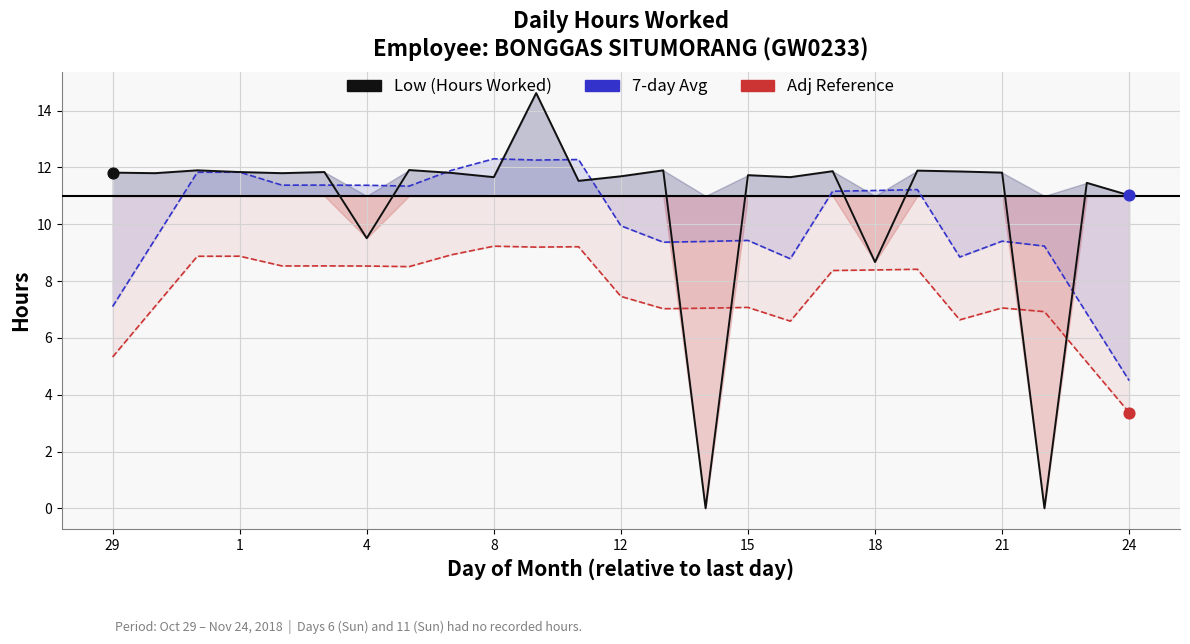

Which series has the largest total across all categories?

Low (Hours Worked)